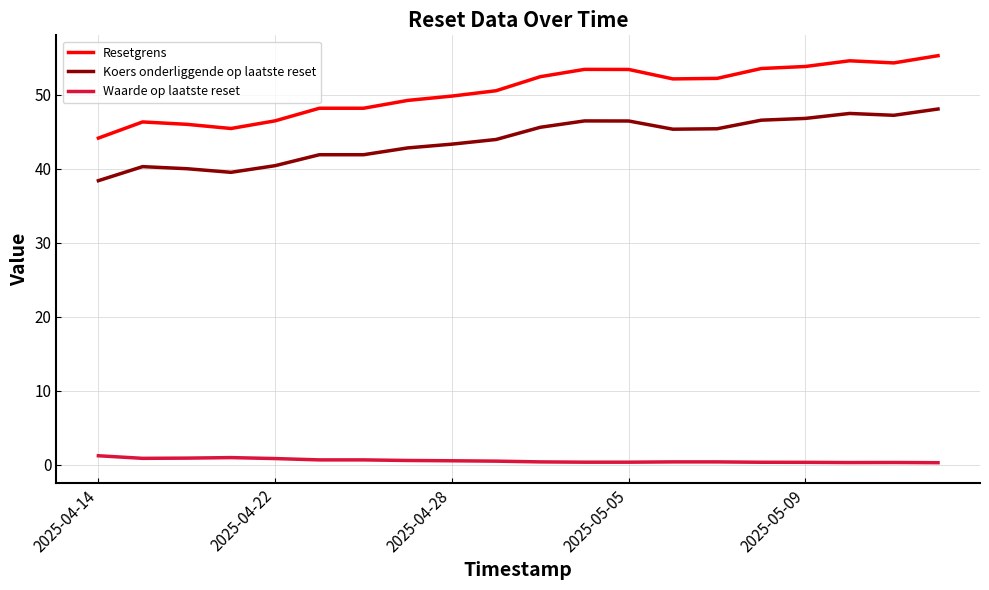

What is the difference between the maximum and minimum values in the Koers onderliggende op laatste reset series?

9.7